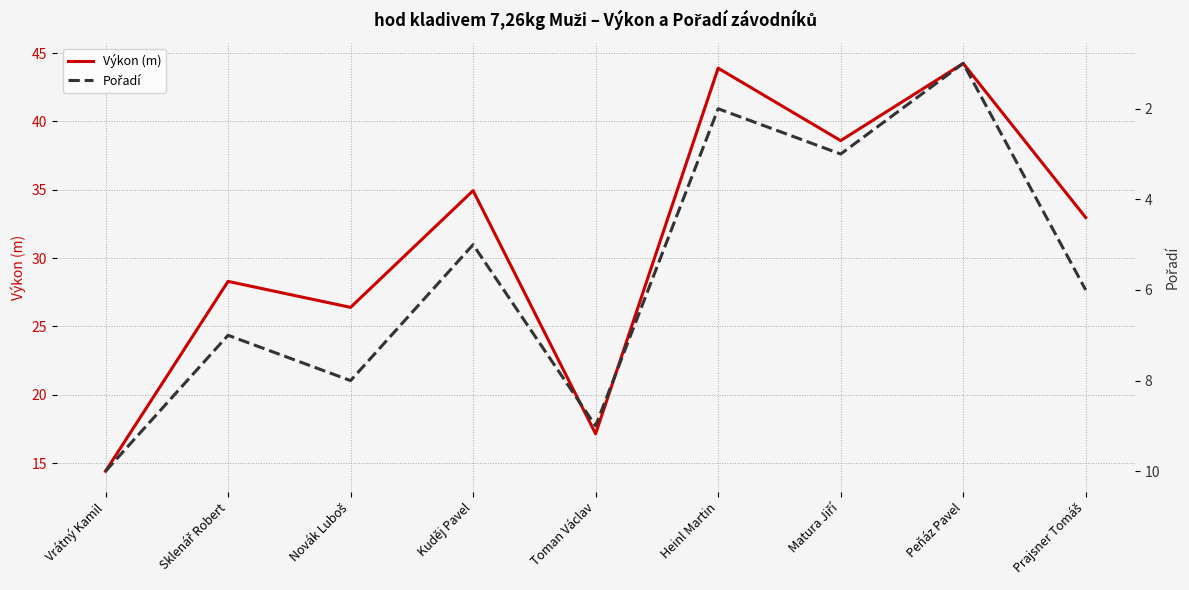

What is the spread (max minus min) of values at Prajsner Tomáš?

27.0